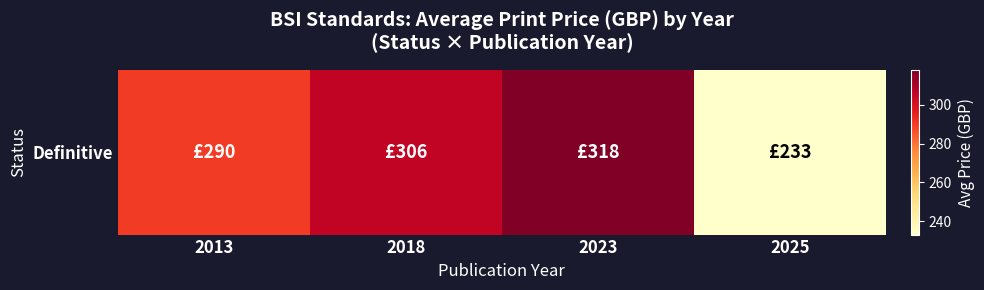

How many data points are less than 306?

2